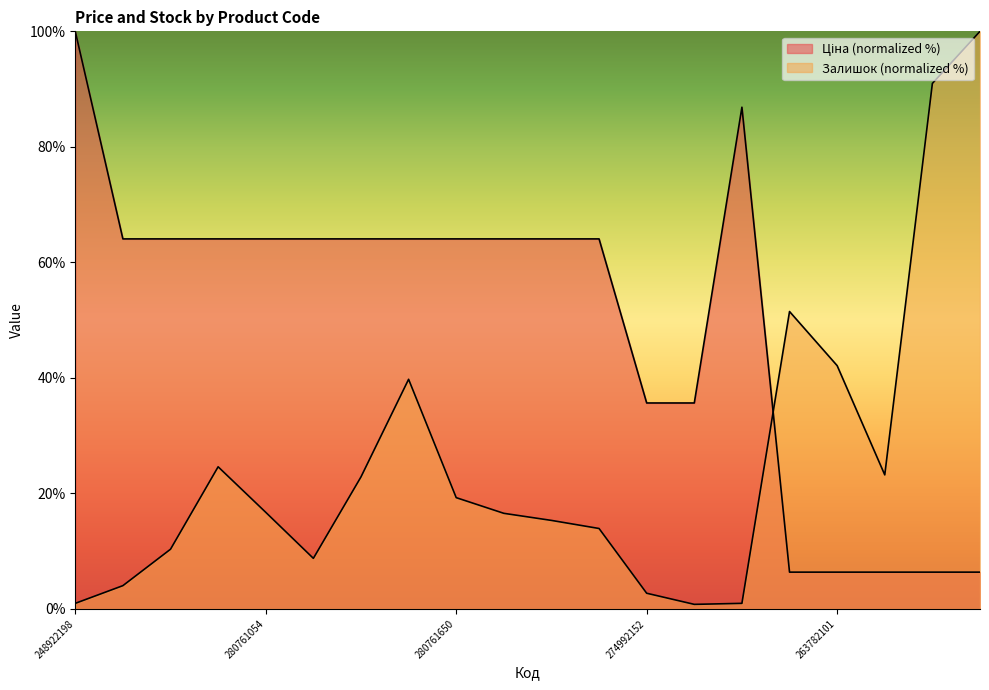

Reading left to right, what are all the values shown in this chart?

Ціна: 248922198=100.0	280761652=64.1	280761644=64.1	280761056=64.1	280761054=64.1	280762039=64.1	280761857=64.1	280761651=64.1	280761650=64.1	280761219=64.1	280761055=64.1	280761052=64.1	274992152=35.7	274992132=35.7	208461456=86.9	263782102=6.4	263782101=6.4	263782100=6.4	263782096=6.4	263782062=6.4
Залишок: 248922198=1.0	280761652=4.0	280761644=10.3	280761056=24.6	280761054=16.7	280762039=8.8	280761857=22.9	280761651=39.8	280761650=19.3	280761219=16.5	280761055=15.3	280761052=13.9	274992152=2.7	274992132=0.8	208461456=1.0	263782102=51.5	263782101=42.1	263782100=23.2	263782096=91.0	263782062=100.0